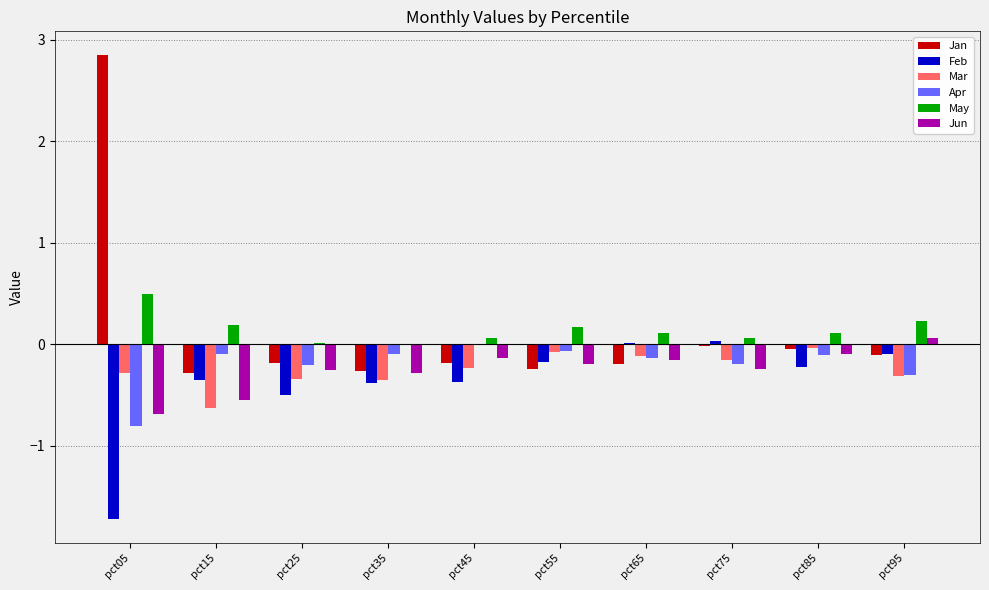

The Feb series shows 0.0 at pct75. True or false?

True